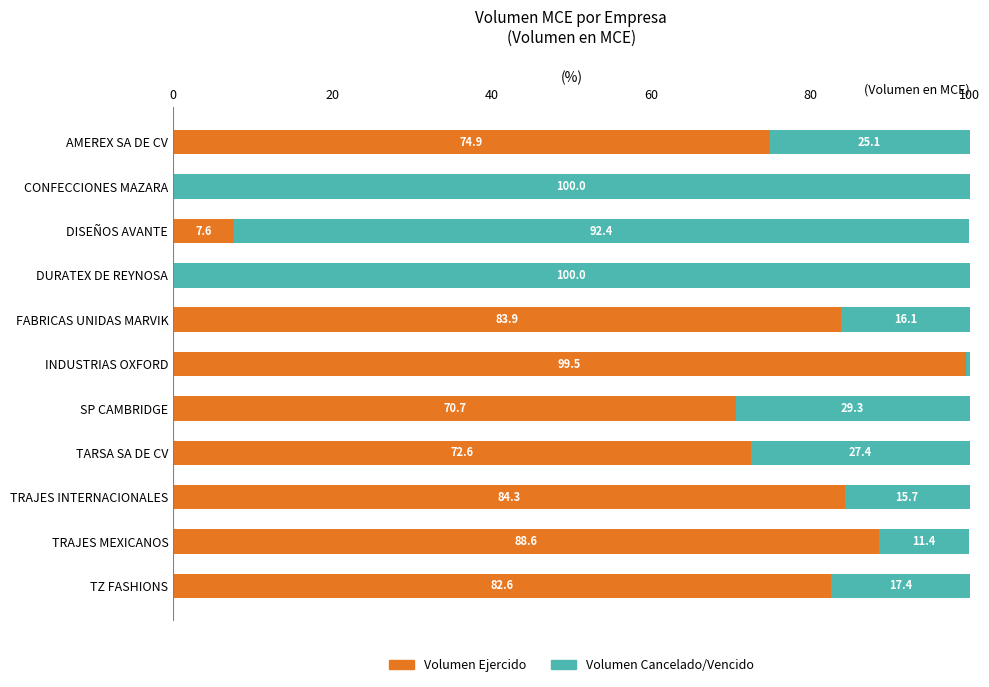

Is it true that Volumen Ejercido equals 0.0 at CONFECCIONES MAZARA?

True